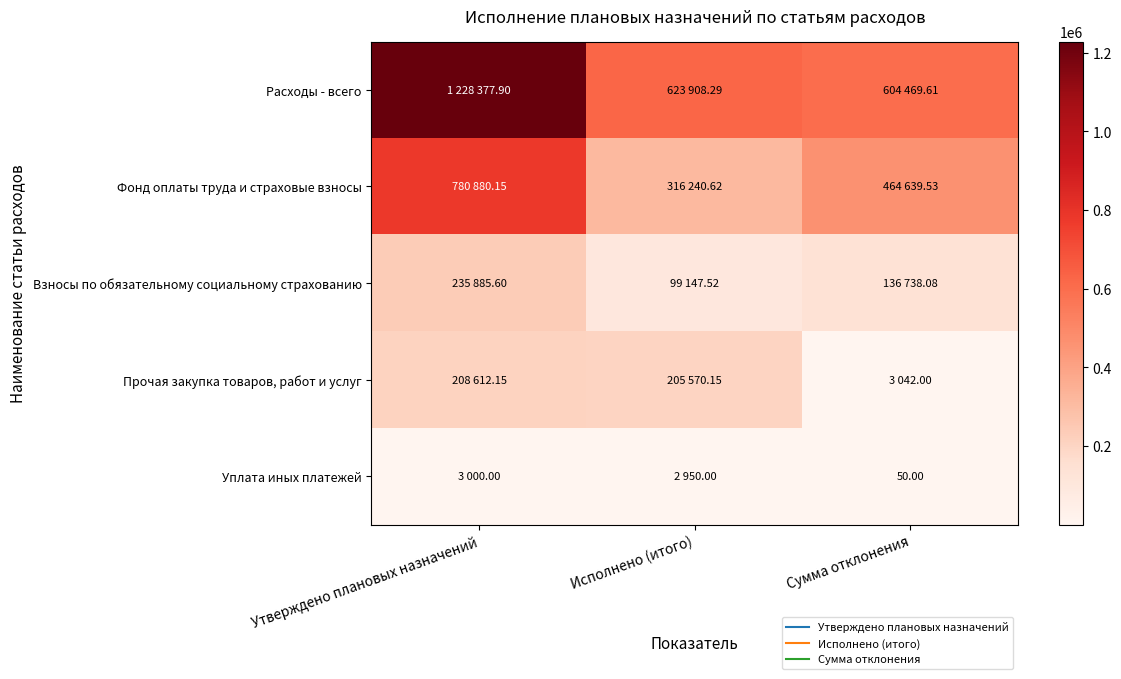

What is the minimum value shown in the chart?

50.0